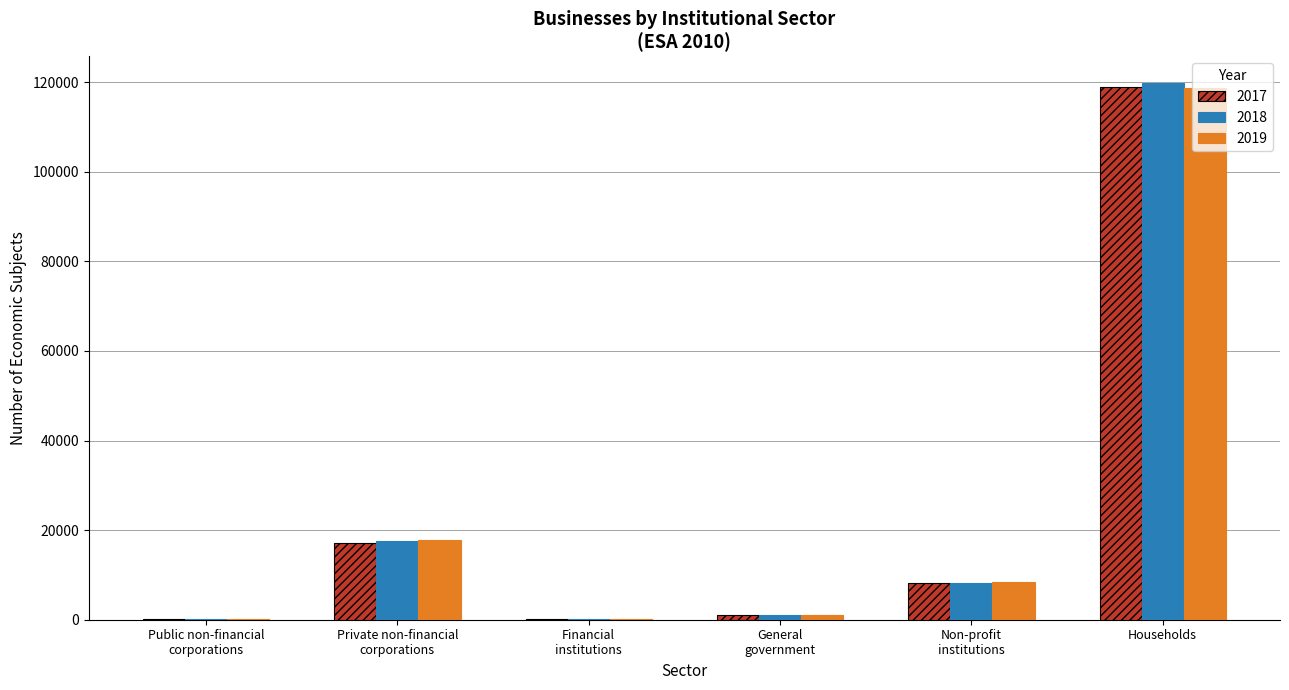

At which label is 2017 closest to 59535?

Private non-financial
corporations